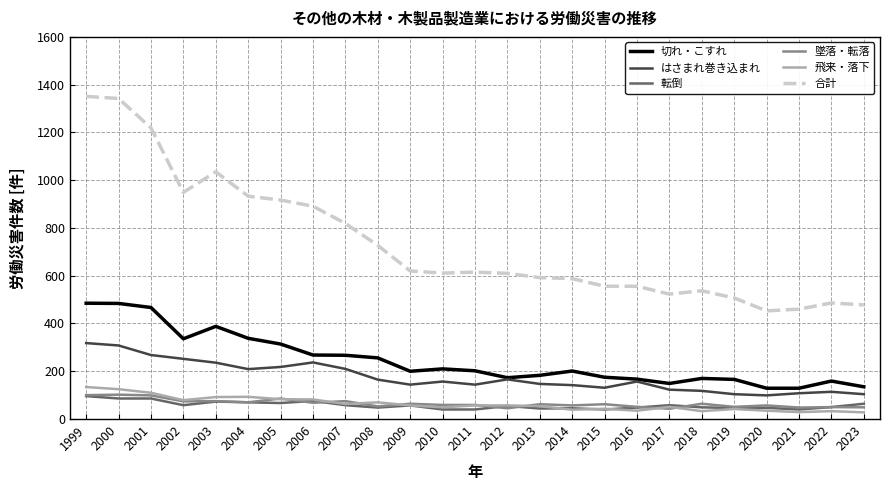

True or false: 切れ・こすれ has a value of 41 at 2015.

False